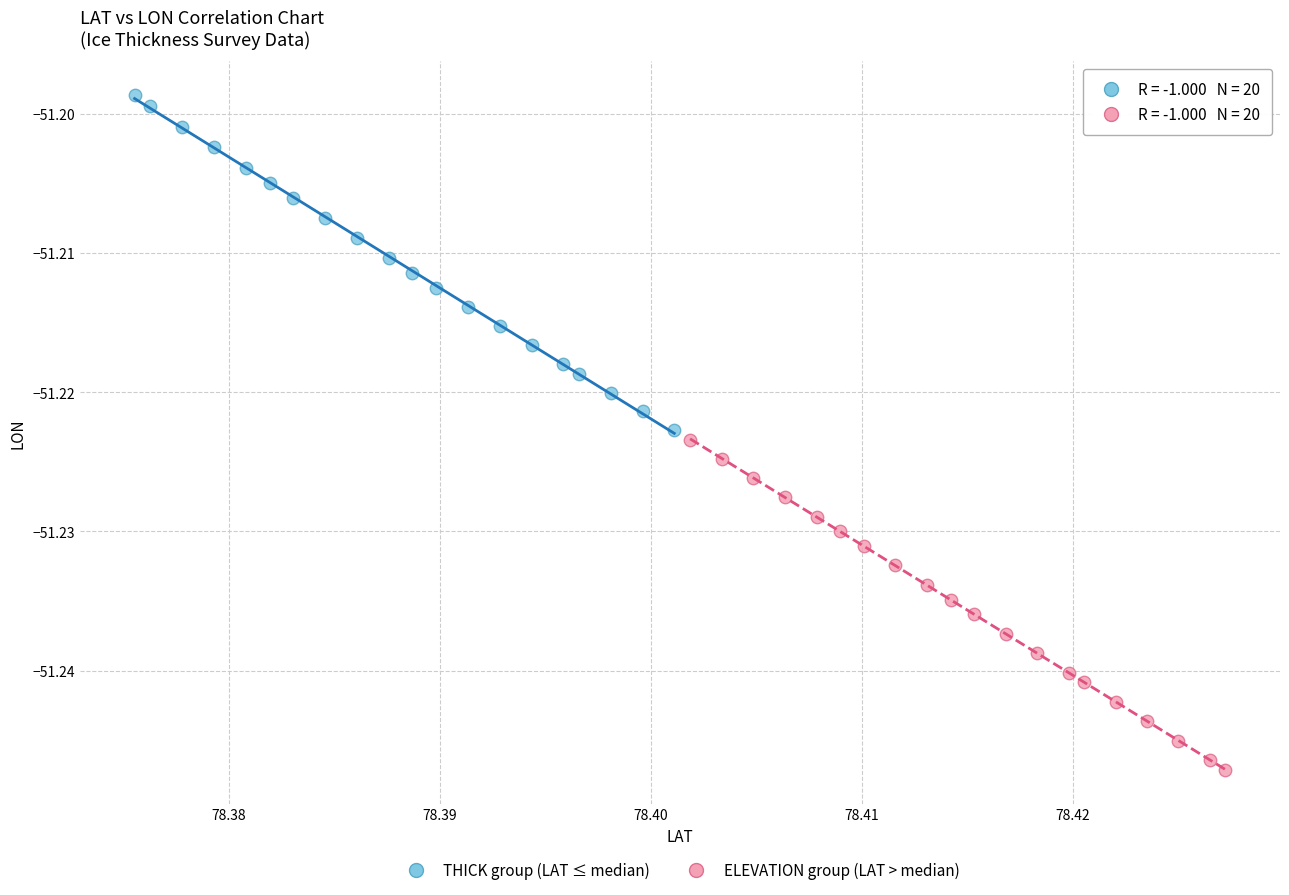

Which series reaches the maximum Y coordinate?

THICK group (LAT ≤ median)